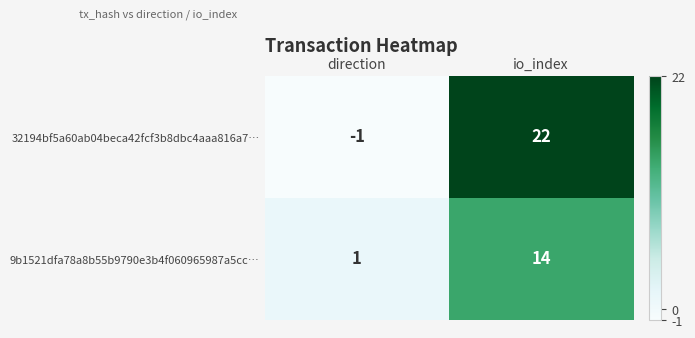

What is the maximum value shown in the chart?

22